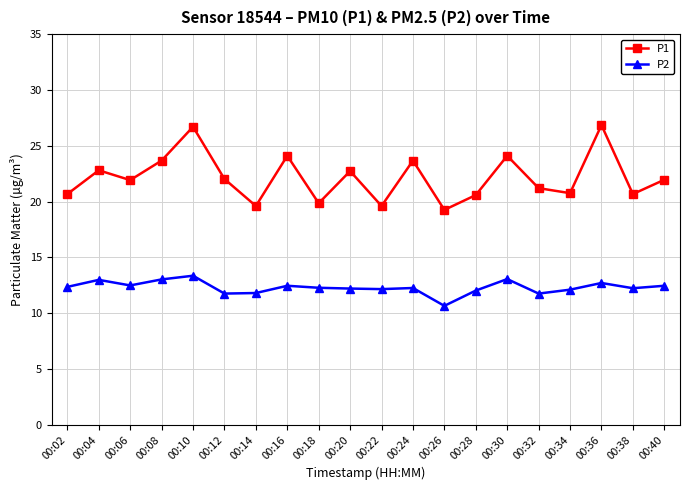

Which series has the largest total across all categories?

P1